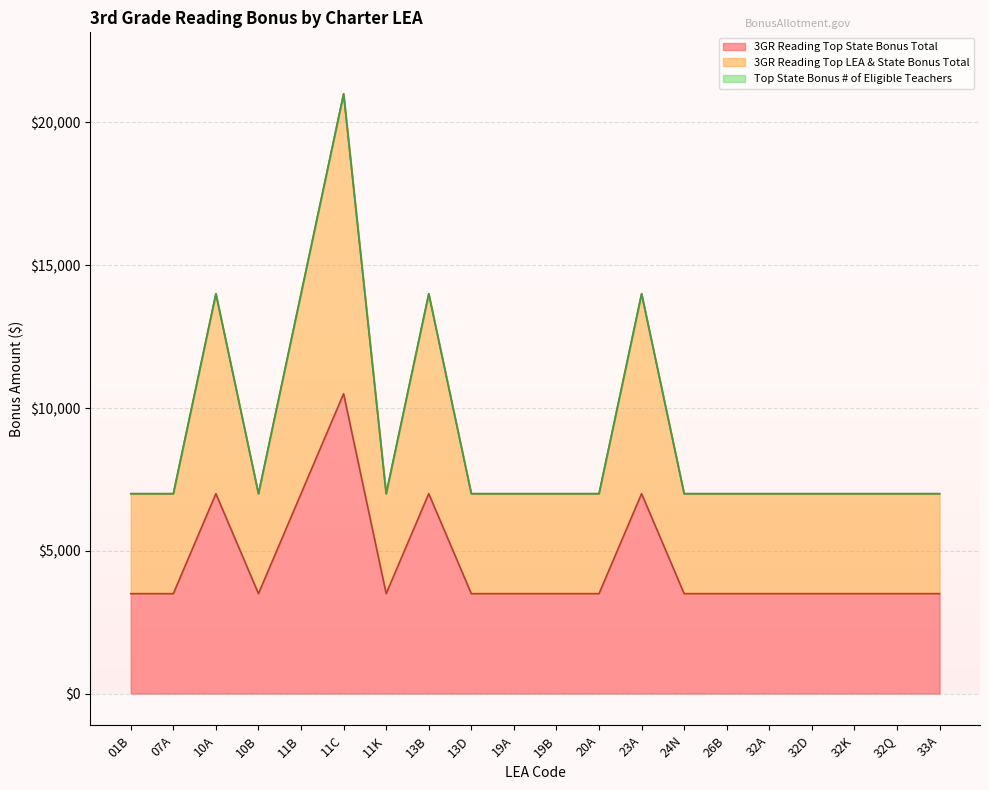

Is it true that 3GR Reading Top State Bonus Total equals 7000 at 13B?

True